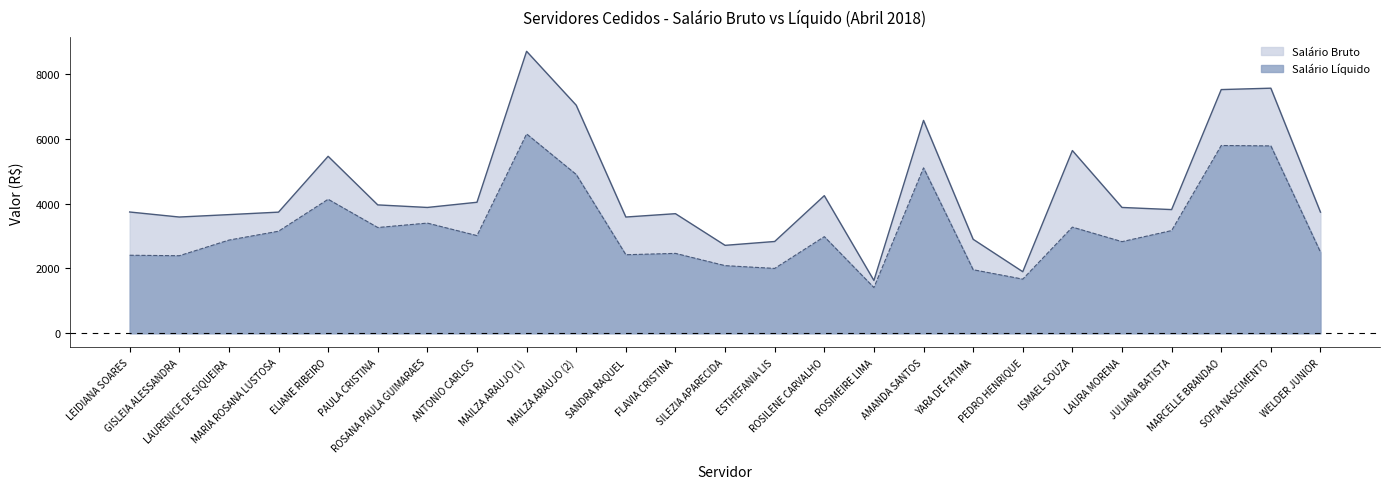

True or false: Salário Bruto and Salário Líquido intersect in this chart.

False